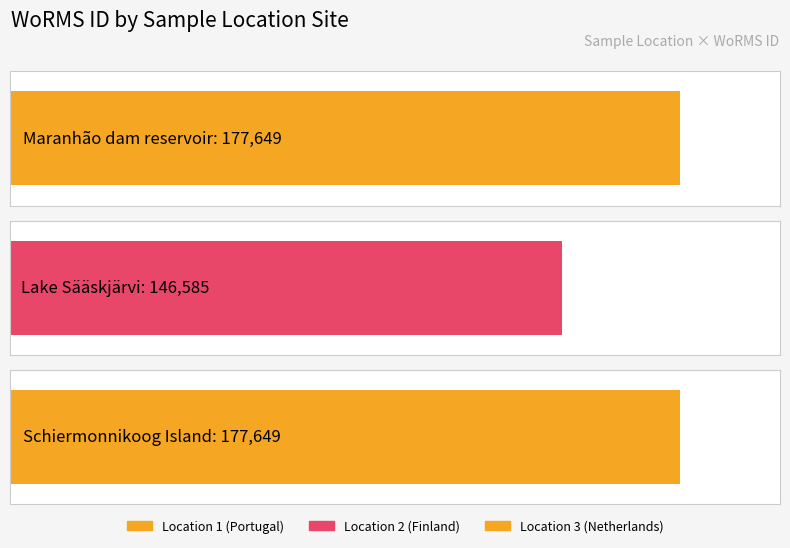

Is it true that the value at Schiermonnikoog Island is 177649?

True